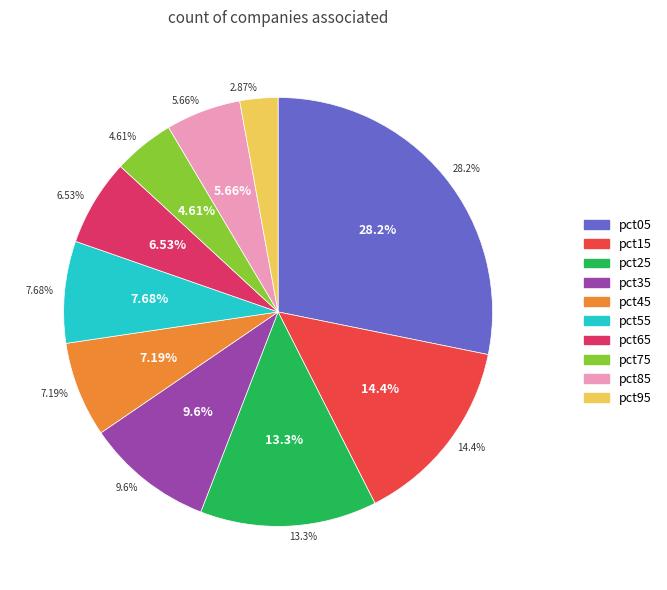

What portion of the pie excludes pct25?

86.7%